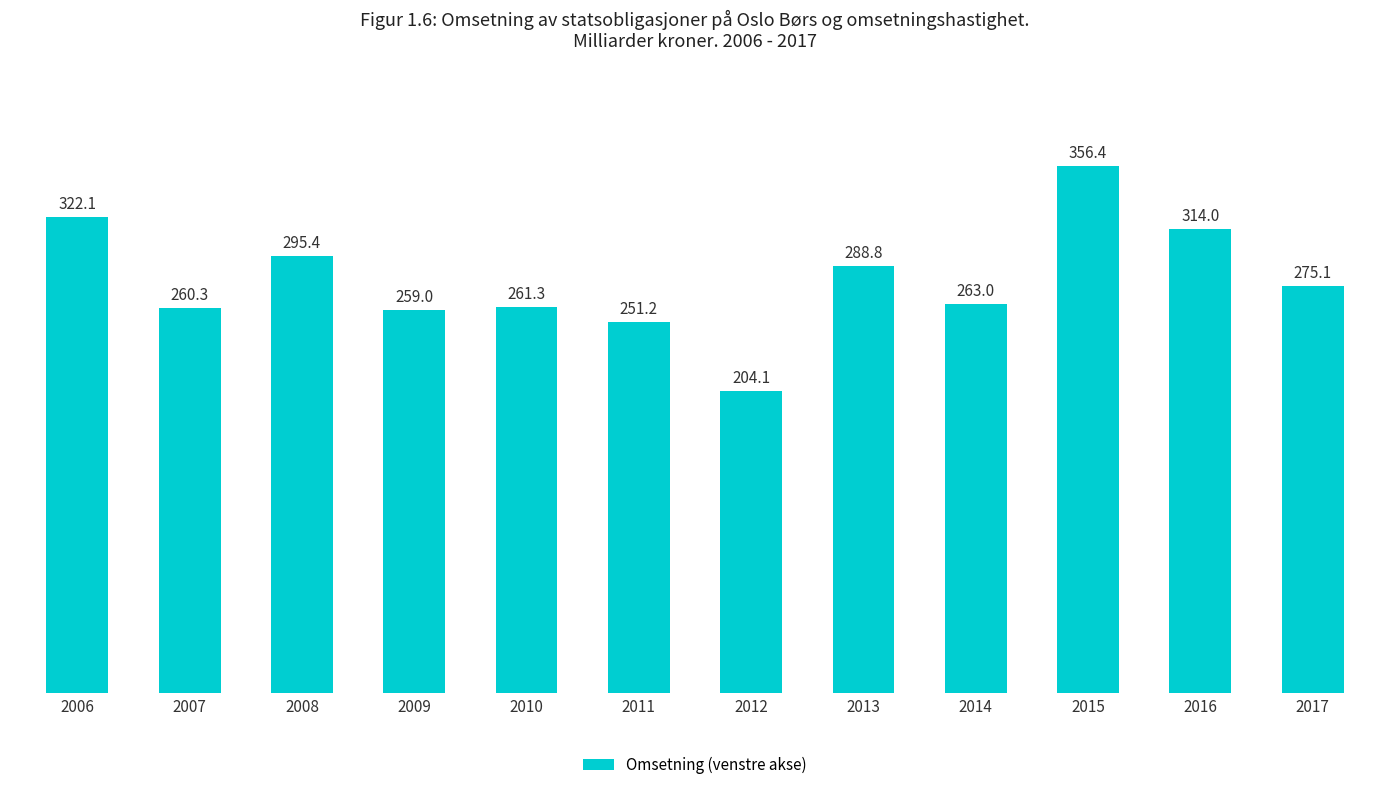

What is the approximate value at 2007?

260.3